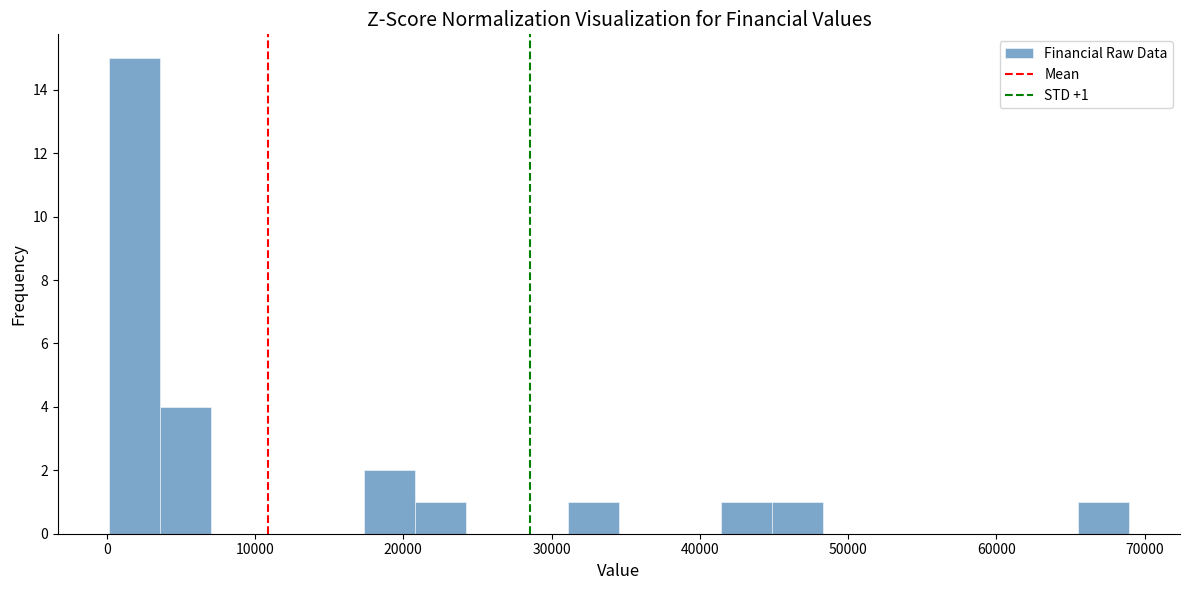

Around what value on the x-axis is the tallest bar? Give the approximate position of its centre, as read against the axis.

2000